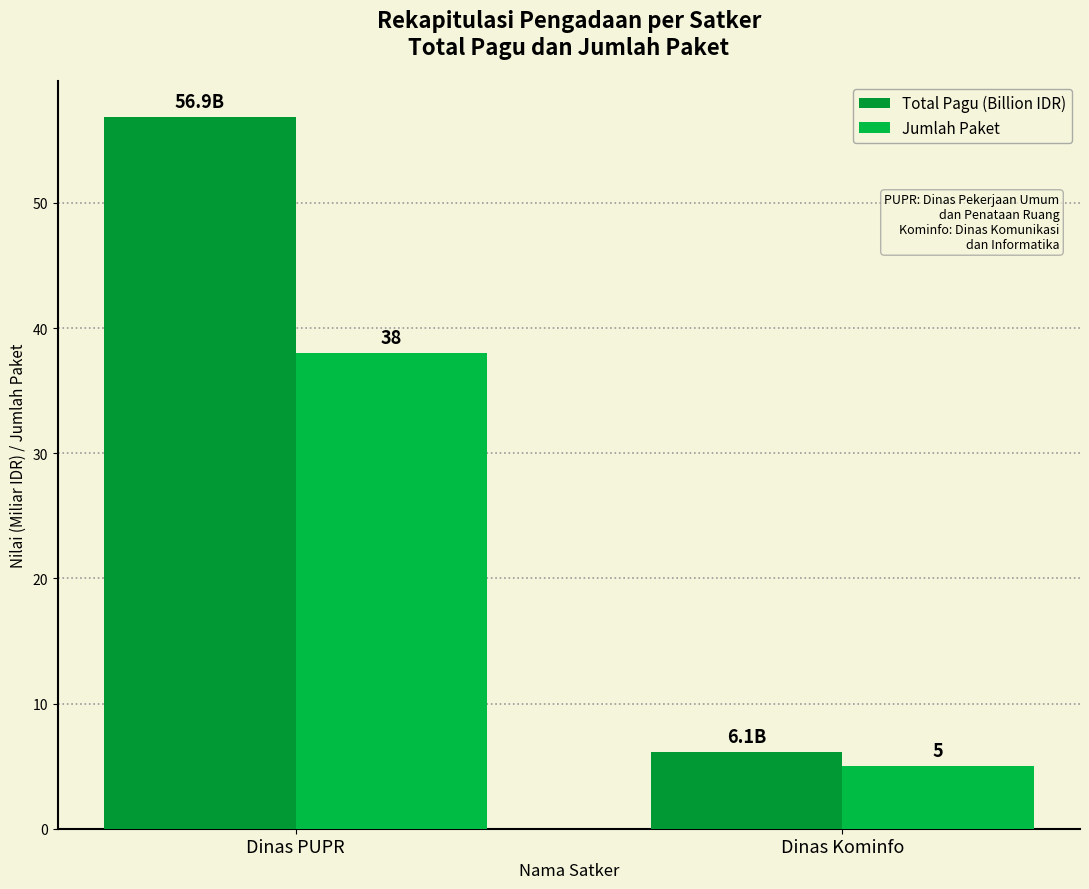

What is the difference between the Total Pagu (Billion IDR) values at Dinas Kominfo and Dinas PUPR?

50.8